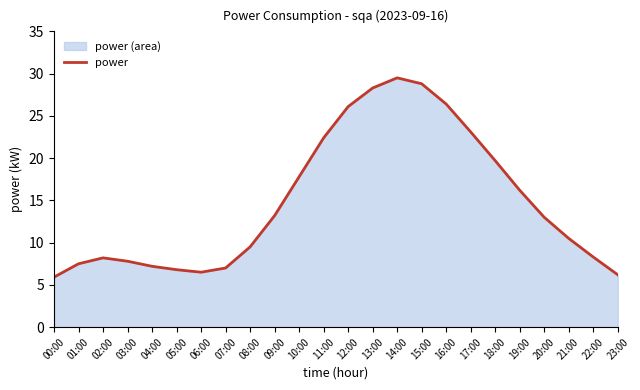

What is the greatest value displayed?

29.5